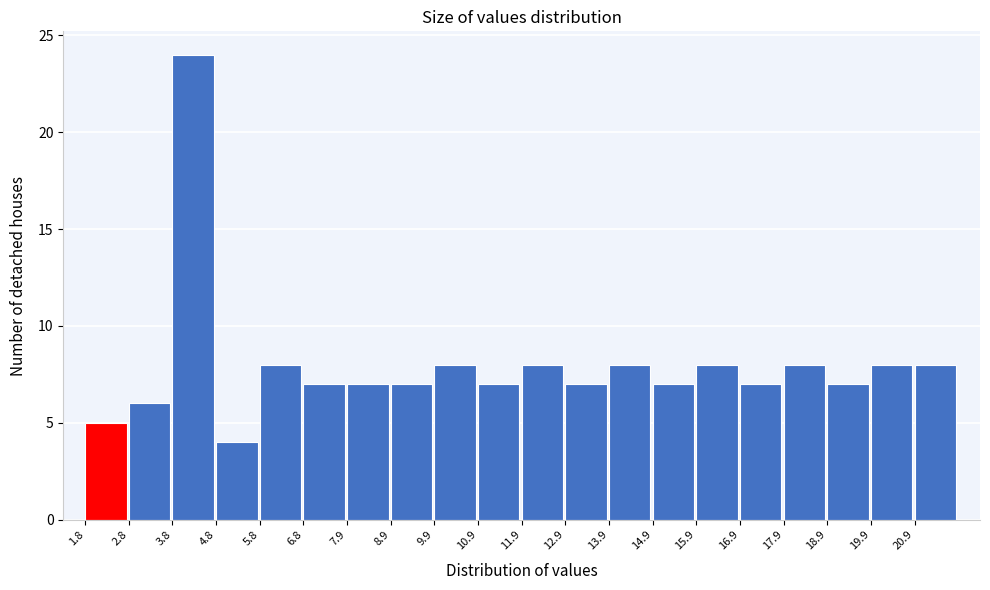

How tall is the bar that spans 12.8 to 13.8 on the x-axis? Neither the bar edges nor the heights are printed on the chart, so give them approximately, as read against the axes.

7